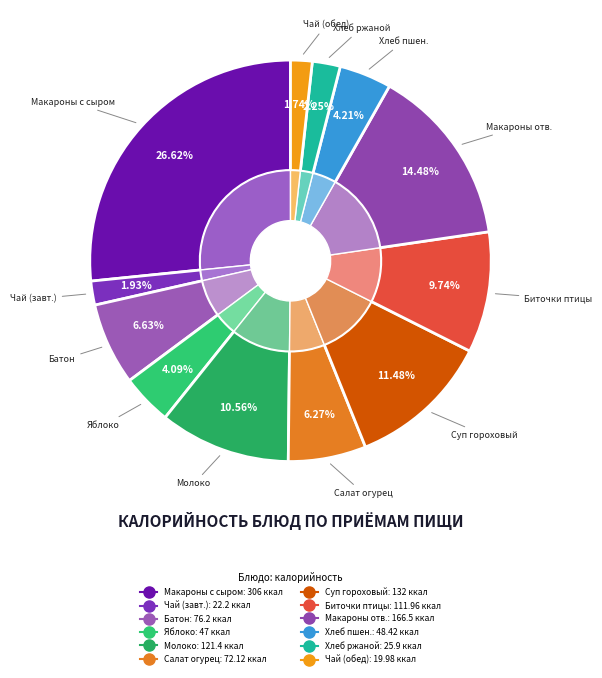

What is the change in value from макароны запеченные с сыром to чай с сахаром (завтрак)?

-283.8